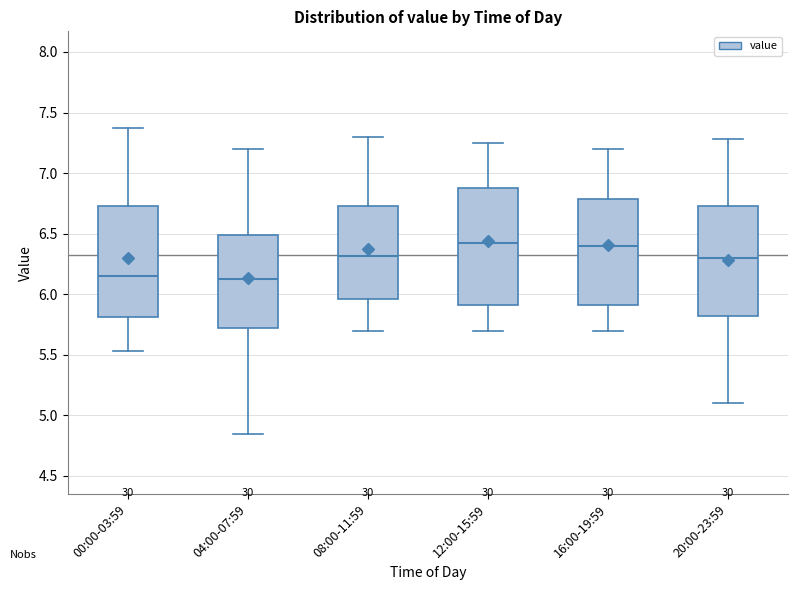

Reading left to right, transcribe this box plot: for each box, give where its median line is, the range the box spans, and where its two whiskers end, as read against the y-axis. The values are not printed on the chart, so give them approximately, as read against the axis.

00:00-03:59: median 6.15, box 5.80 to 6.75, whiskers 5.55 to 7.35
04:00-07:59: median 6.15, box 5.75 to 6.50, whiskers 4.85 to 7.20
08:00-11:59: median 6.30, box 5.95 to 6.75, whiskers 5.70 to 7.30
12:00-15:59: median 6.45, box 5.90 to 6.90, whiskers 5.70 to 7.25
16:00-19:59: median 6.40, box 5.90 to 6.80, whiskers 5.70 to 7.20
20:00-23:59: median 6.30, box 5.80 to 6.75, whiskers 5.10 to 7.30